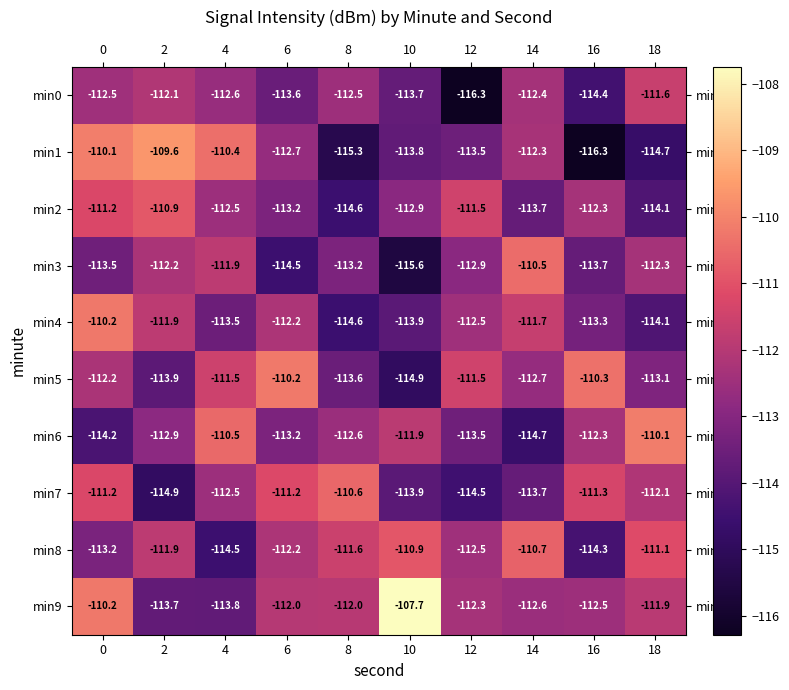

List the labels in order of min6 value, smallest first.

14, 0, 12, 6, 2, 8, 16, 10, 4, 18